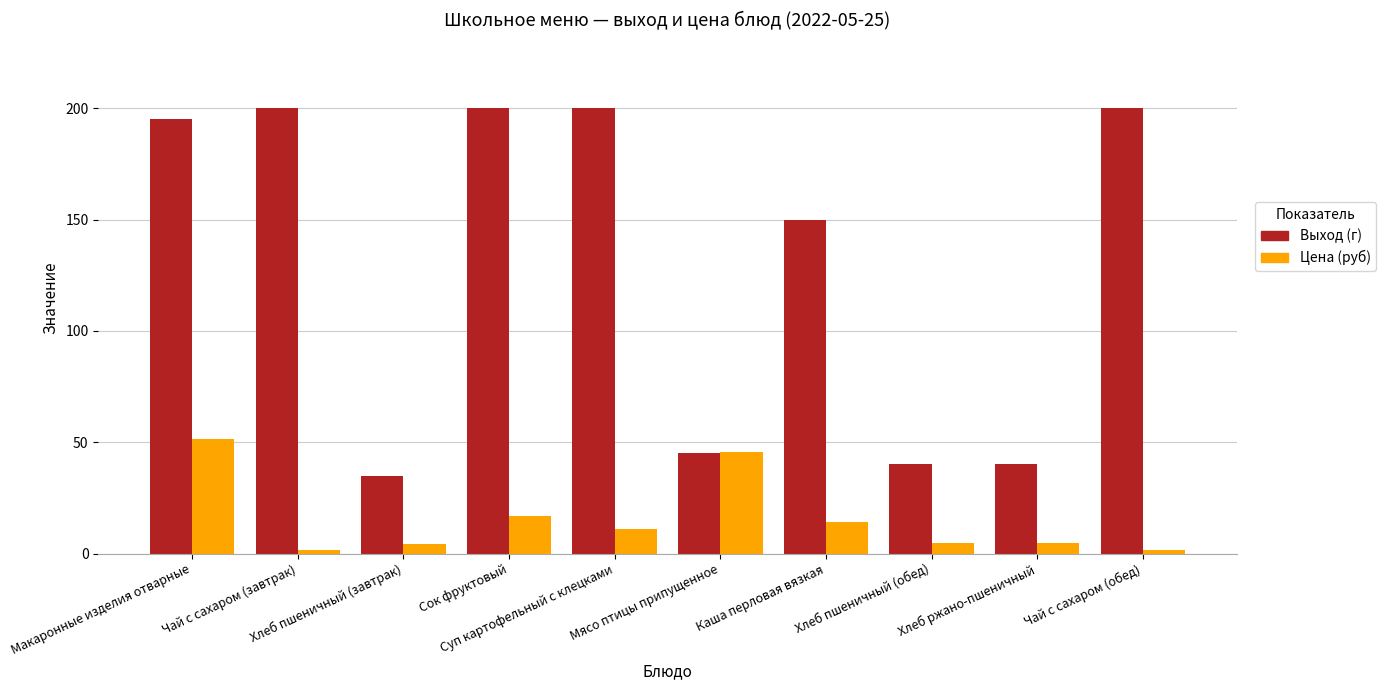

The Цена (руб) series shows 4.9 at Хлеб пшеничный (обед). True or false?

True